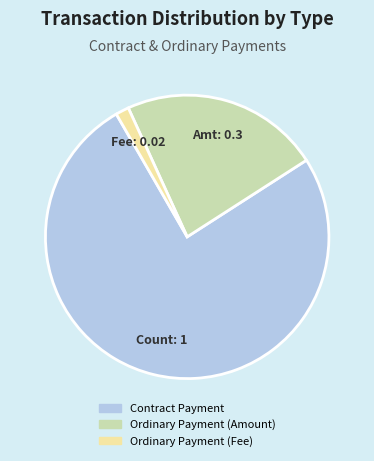

Does any single category account for the majority?

Yes